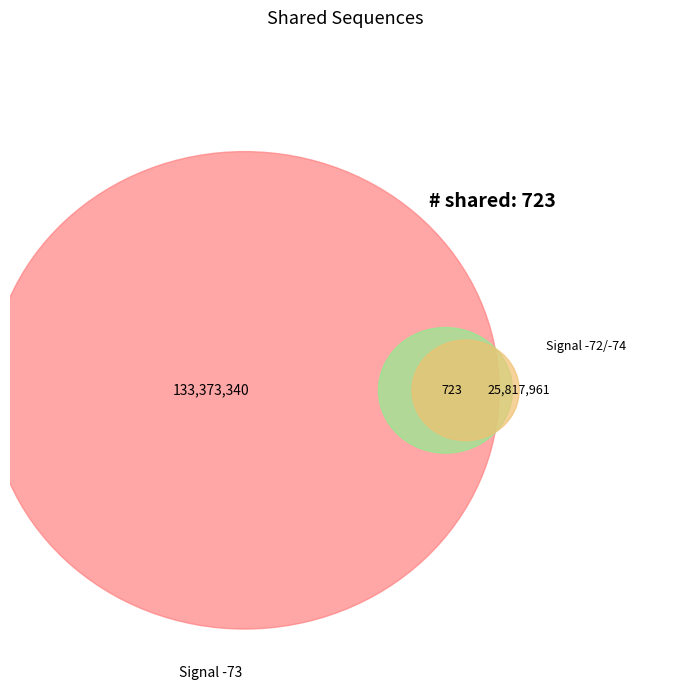

Is 25 the majority of the pie?

No